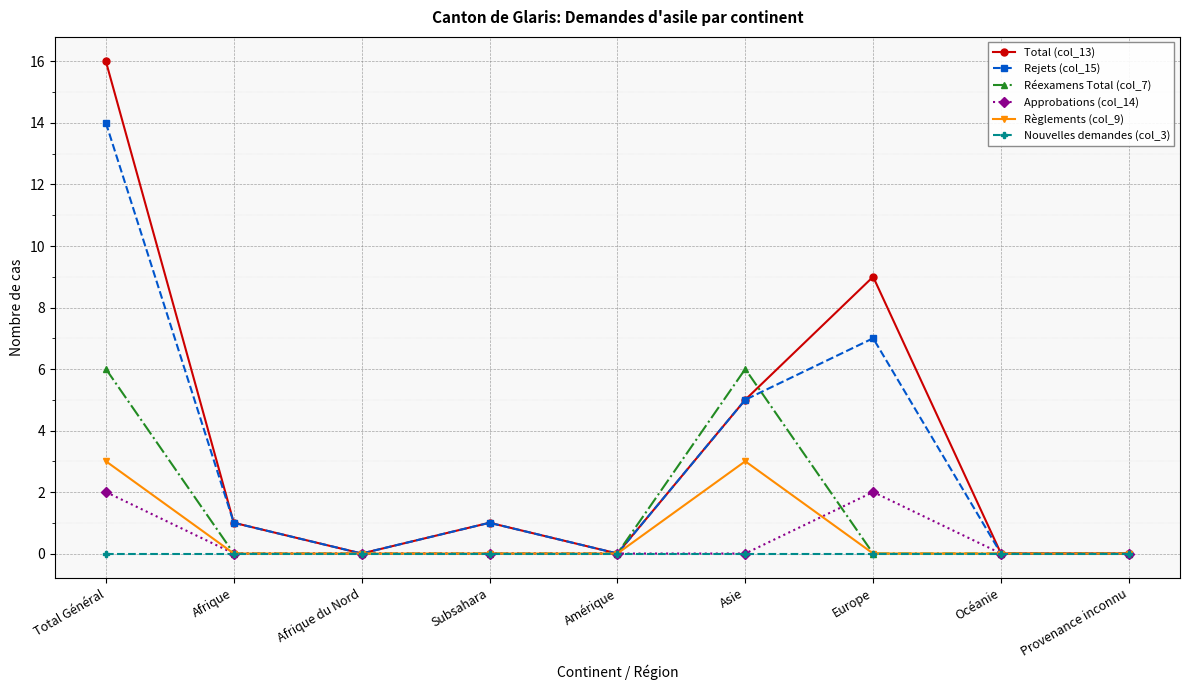

Count the number of data series in this chart.

6